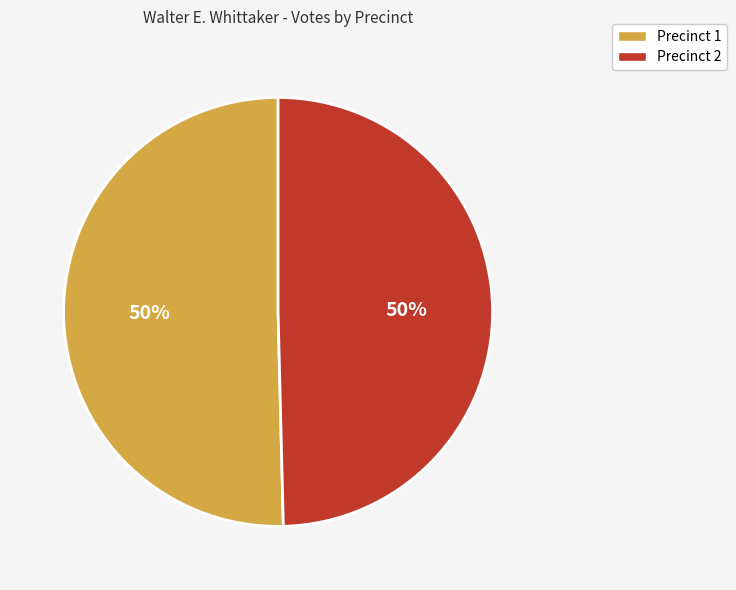

To the nearest percent, what is the average slice percentage?

50%